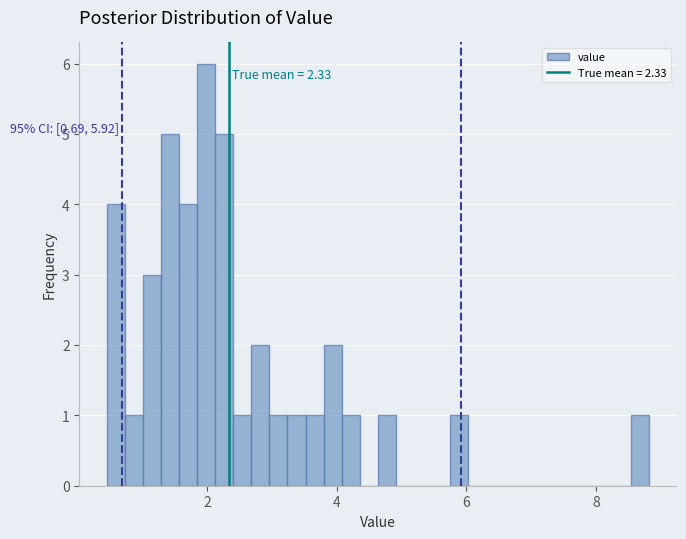

Around what value on the x-axis is the tallest bar? Give the approximate position of its centre, as read against the axis.

2.0